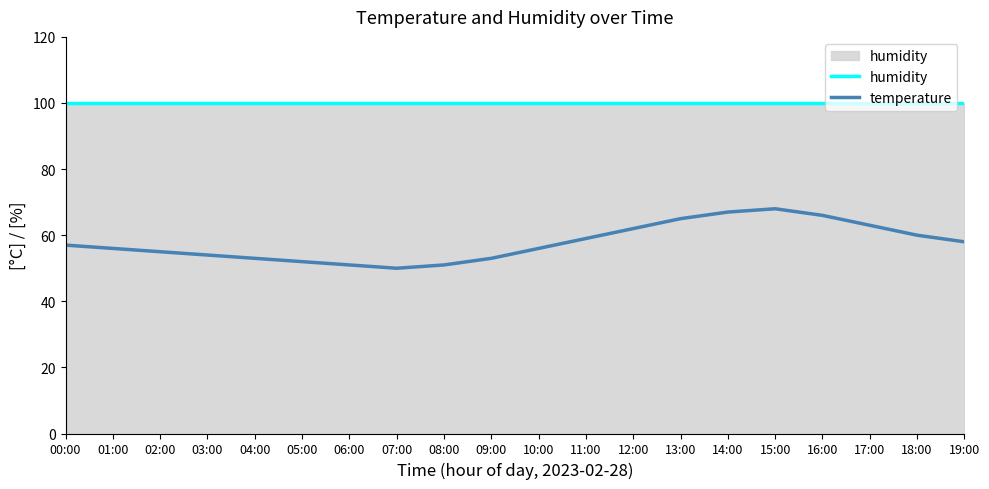

True or false: temperature has more than 1 points higher than both neighbors.

False